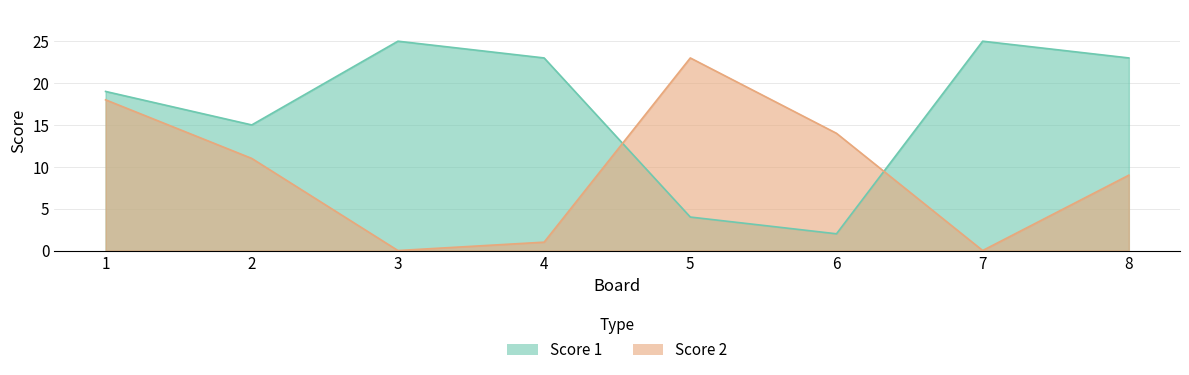

At which label is Score 1 closest to 13?

2